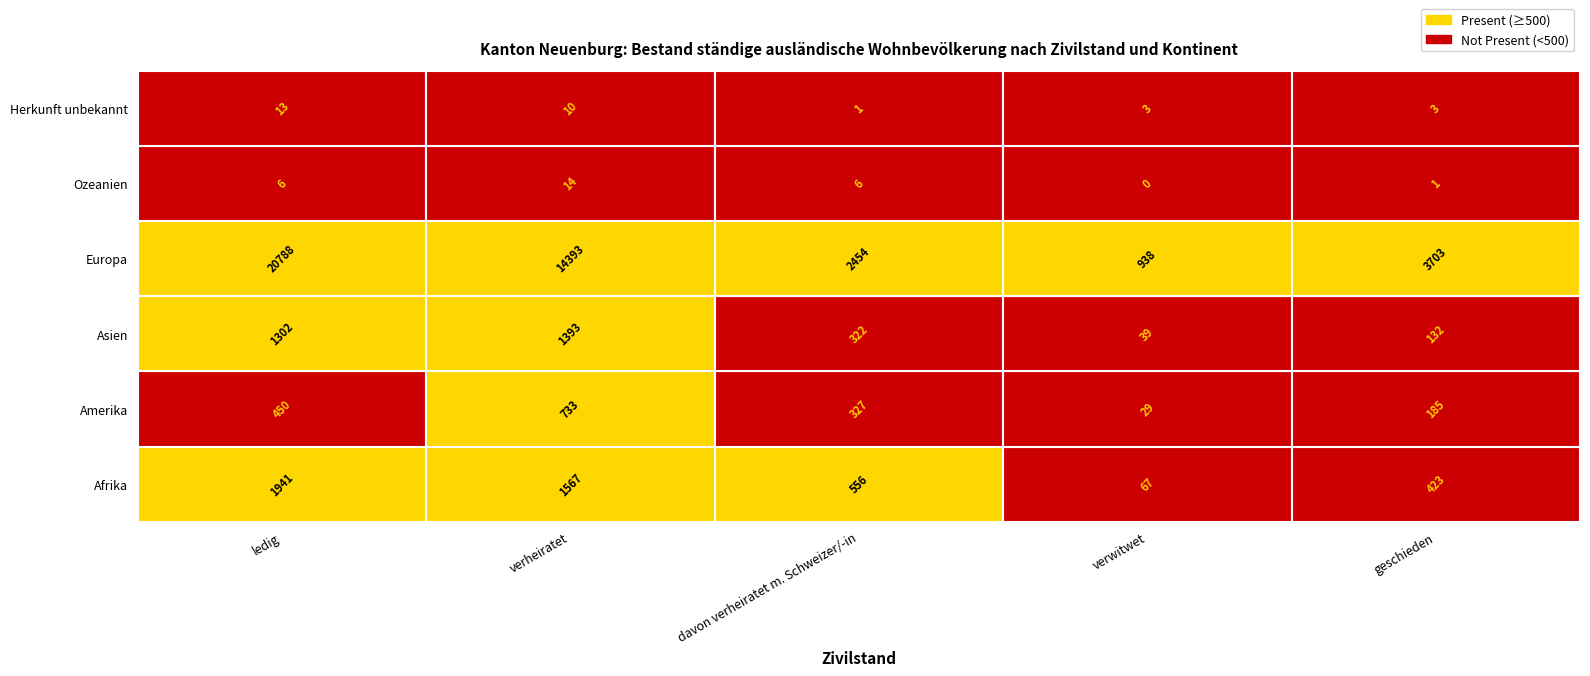

Is it true that Afrika equals 423 at geschieden?

True